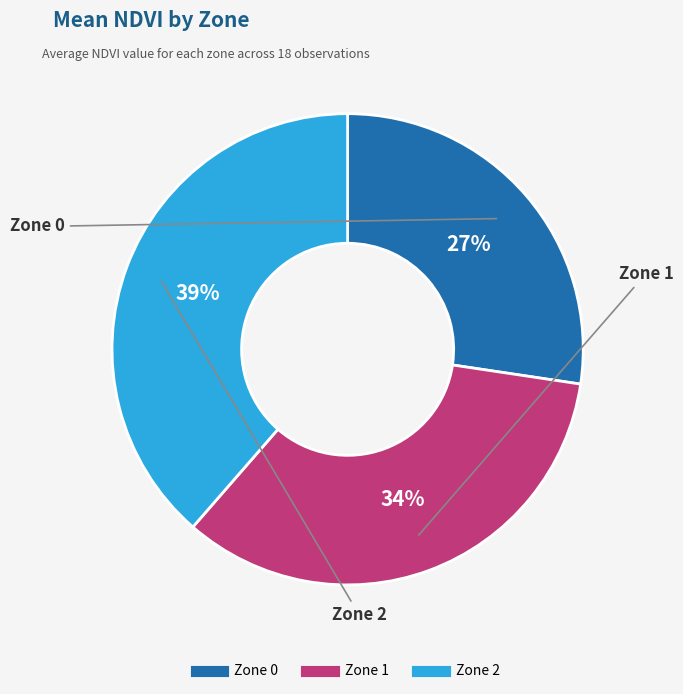

True or false: Zone 2 accounts for 39% of the total.

True